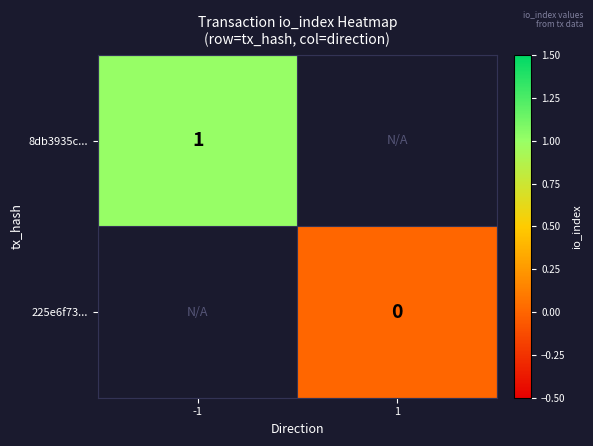

True or false: 8db3935c... has a value of 2 at -1.

False